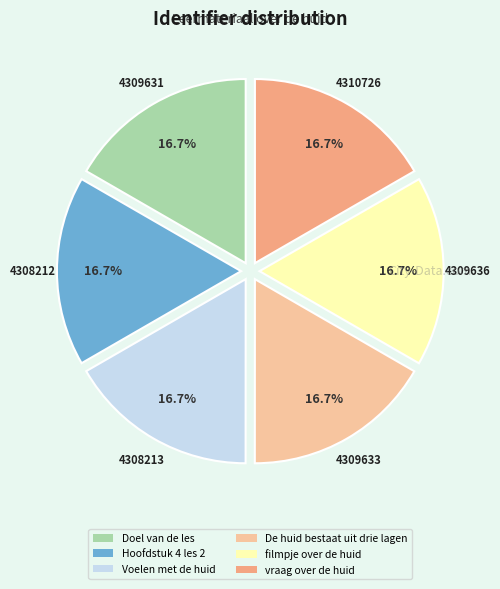

To the nearest percent, what percentage of the pie is Voelen met de huid?

17%